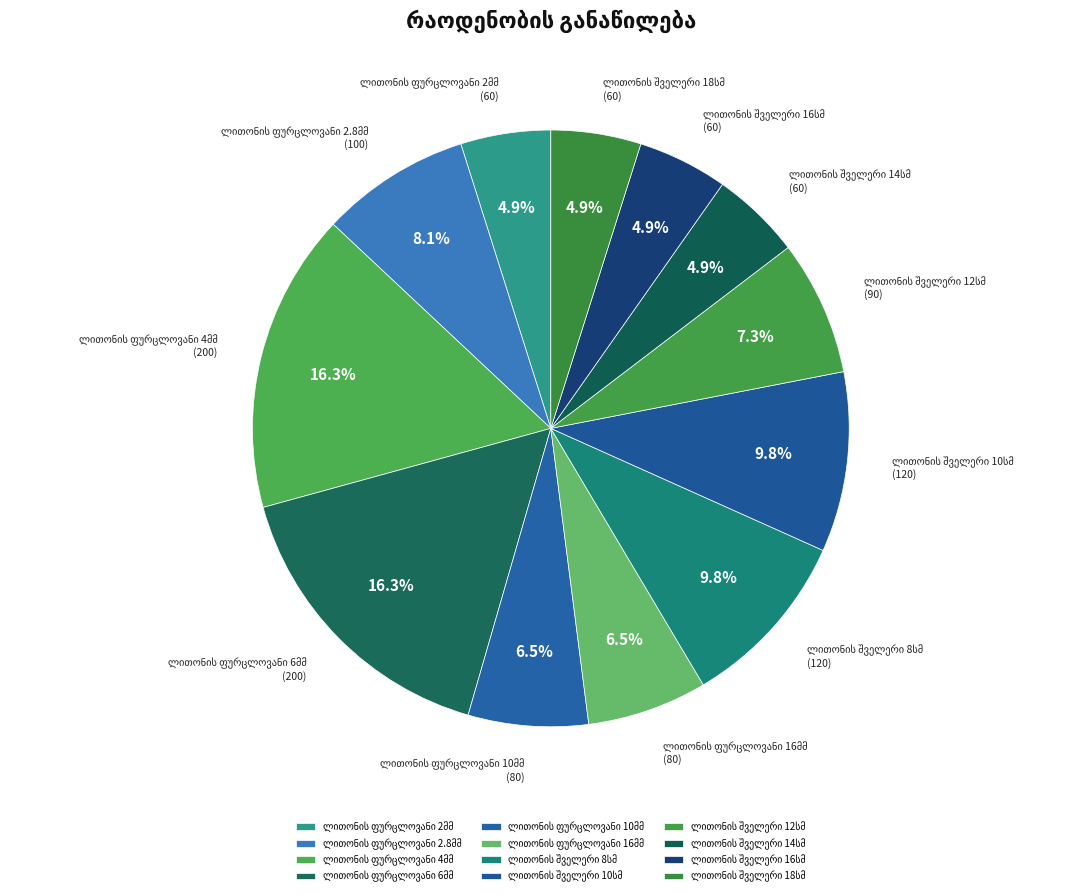

Count the number of slices in the pie.

12